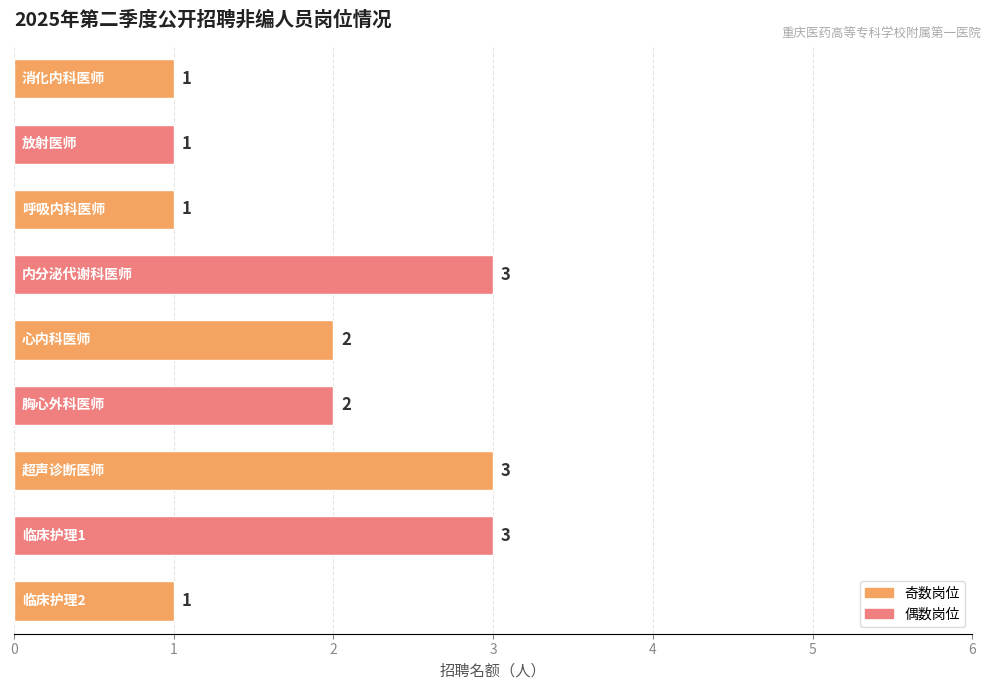

What is the value of the 1st bar from the top?

1